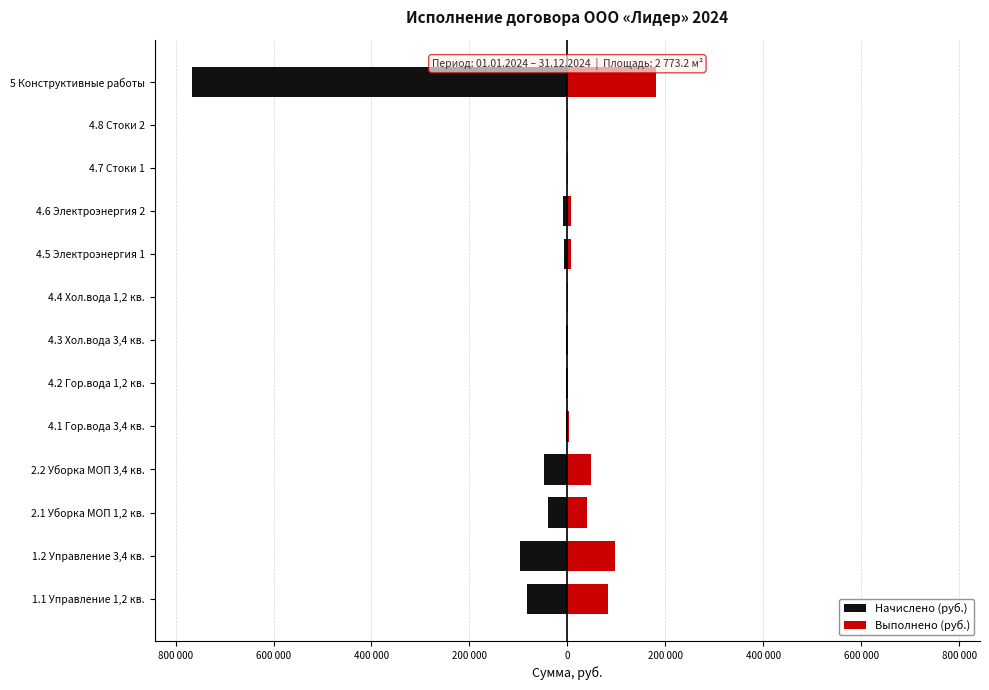

At how many categories does at least one series exceed 99285?

1